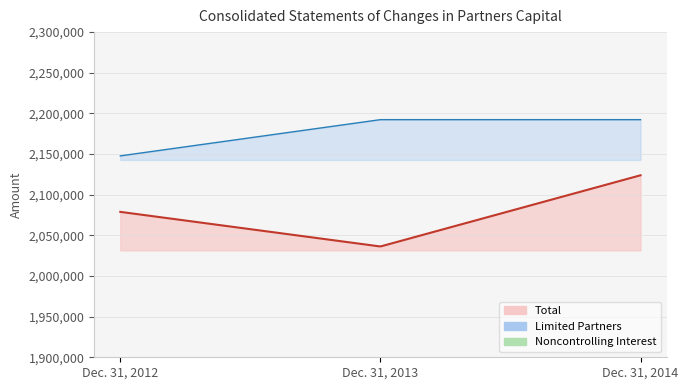

Which label corresponds to the largest value in the chart?

Dec. 31, 2013